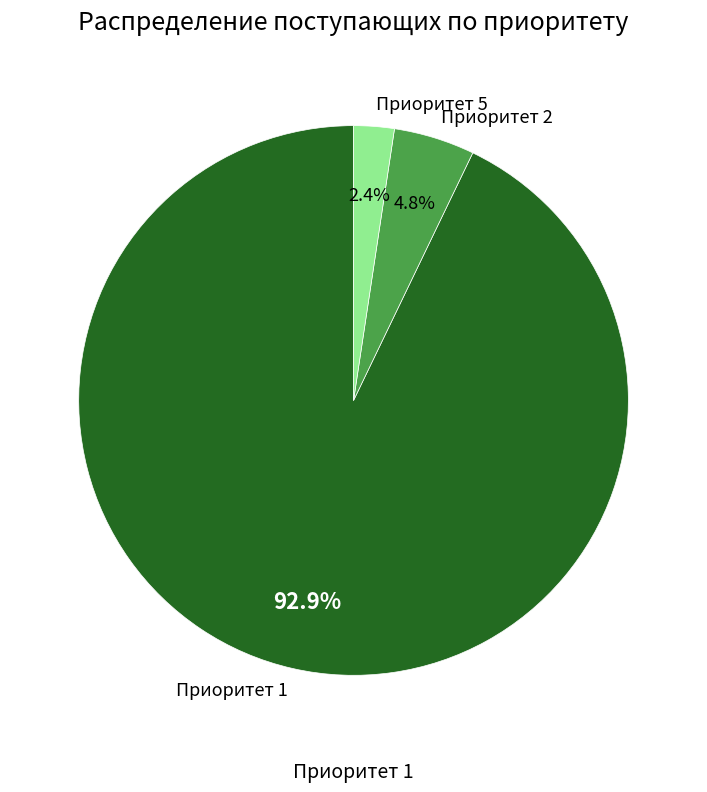

Rank the categories by value from lowest to highest.

Приоритет 5, Приоритет 2, Приоритет 1